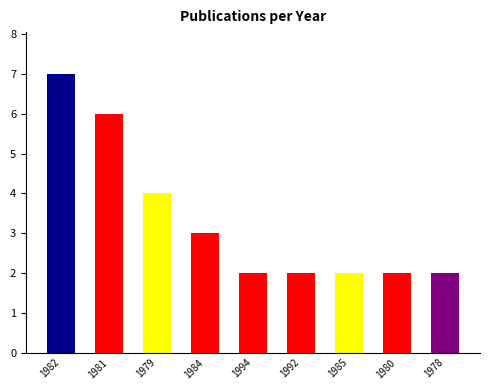

How many bars are there in total?

9